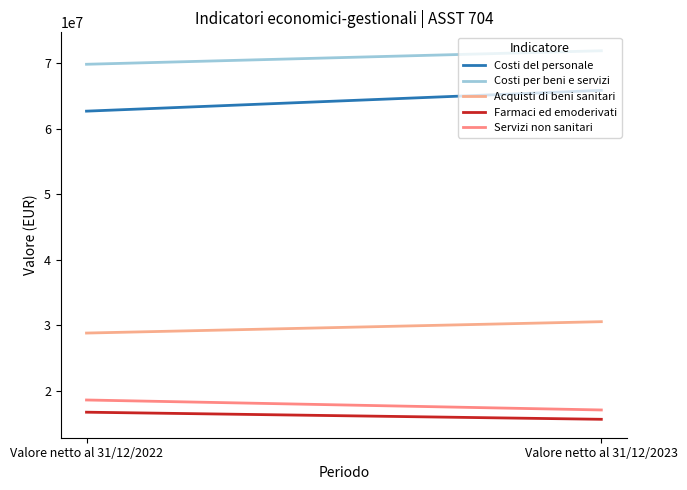

What is the value of the Farmaci ed emoderivati point at the 2nd from the left?

15627827